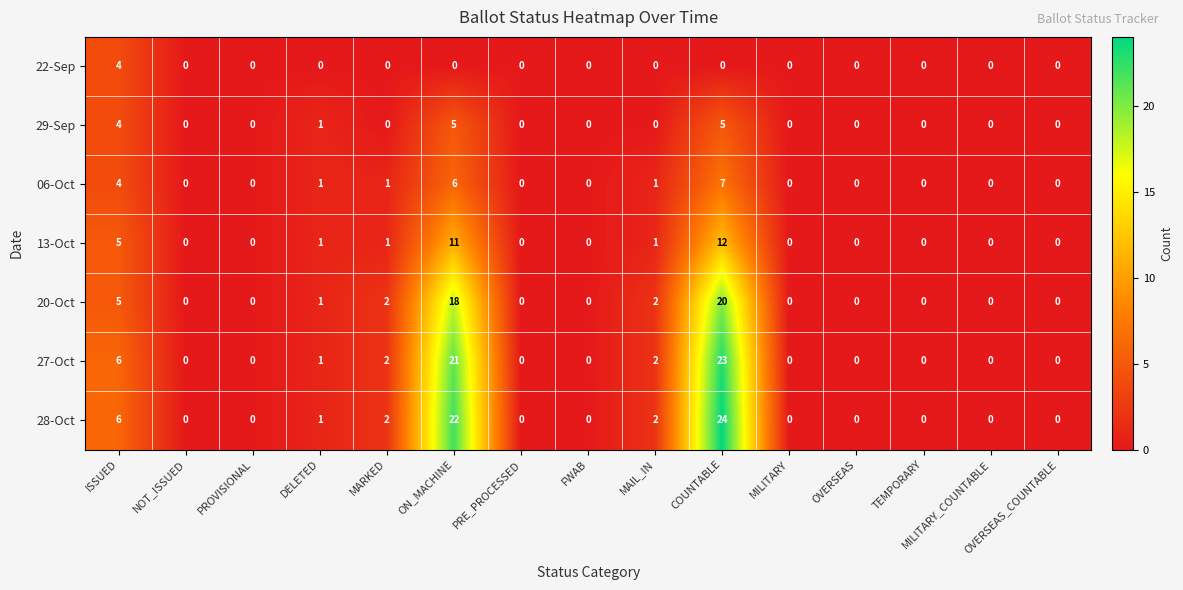

What is the difference between the maximum and minimum values in the 06-Oct series?

7